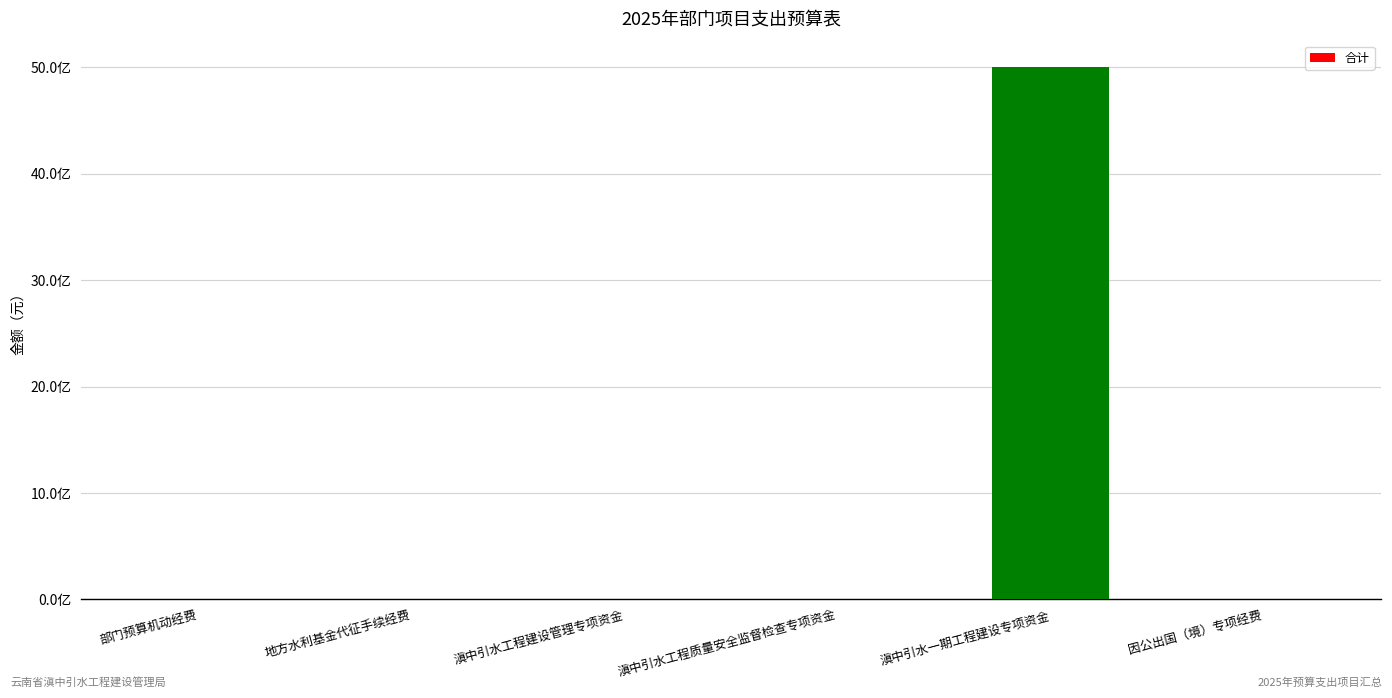

Reading left to right, transcribe all the data shown in this chart.

部门预算机动经费=540000	地方水利基金代征手续经费=8394000	滇中引水工程建设管理专项资金=5700000	滇中引水工程质量安全监督检查专项资金=400000	滇中引水一期工程建设专项资金=5000000000	因公出国（境）专项经费=200000